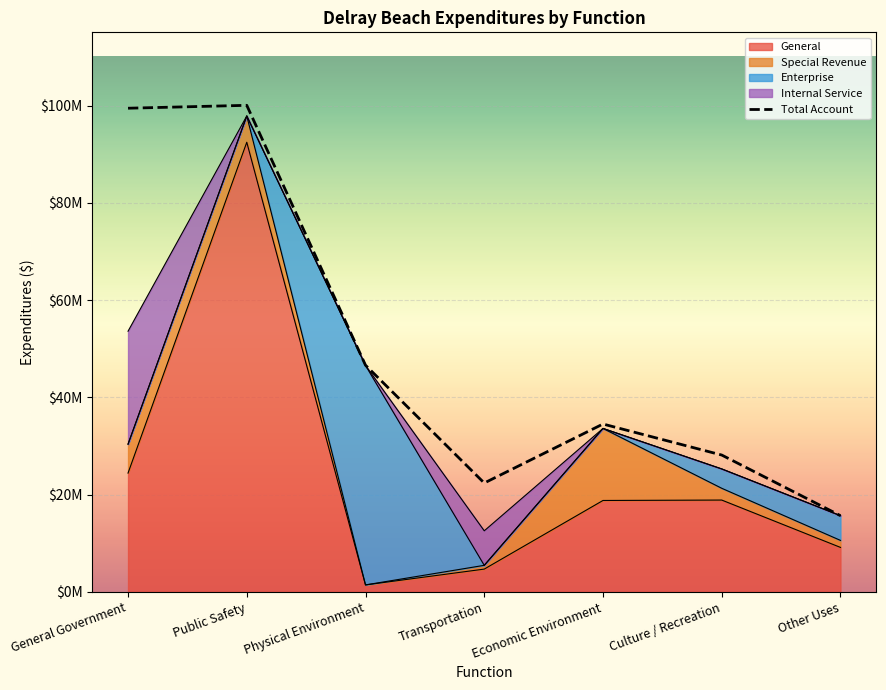

What is the difference between the maximum and second lowest values?

77692251